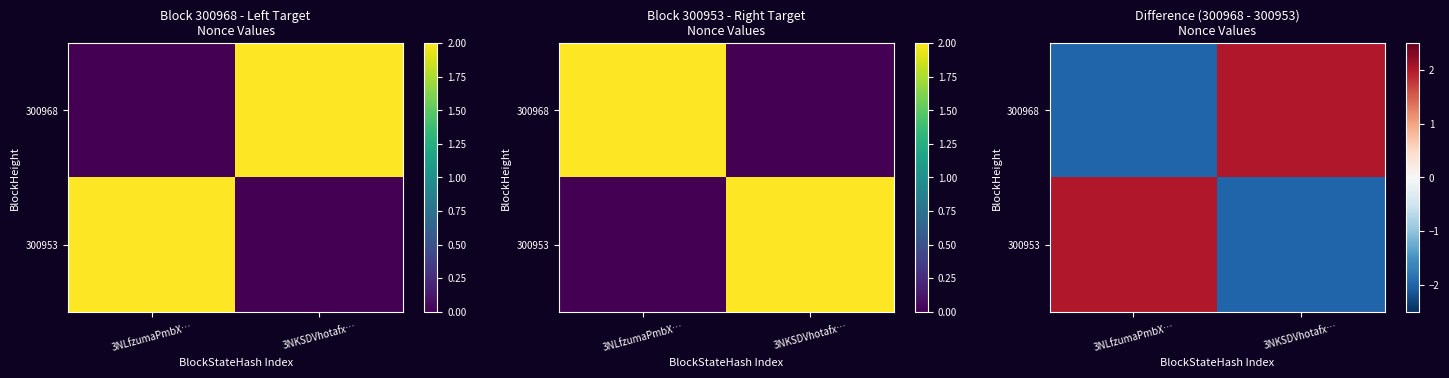

At which category is the sum across all series the highest?

3NLfzumaPmbX…